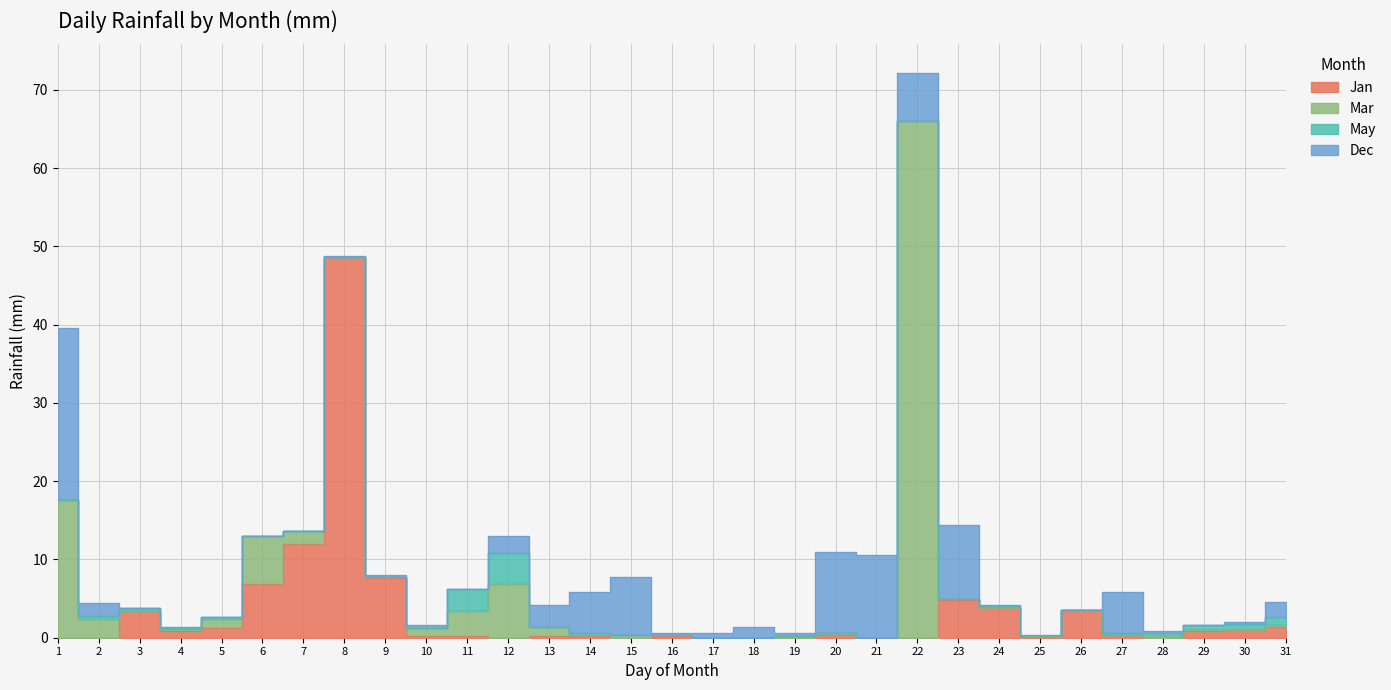

The Jan series shows 21.2 at 7. True or false?

False